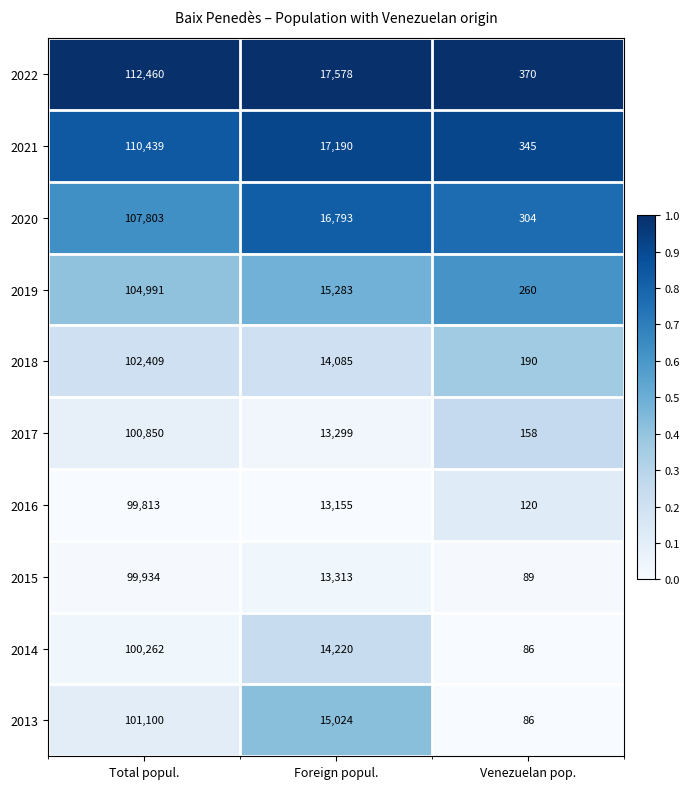

Which series has the widest spread of values?

2022